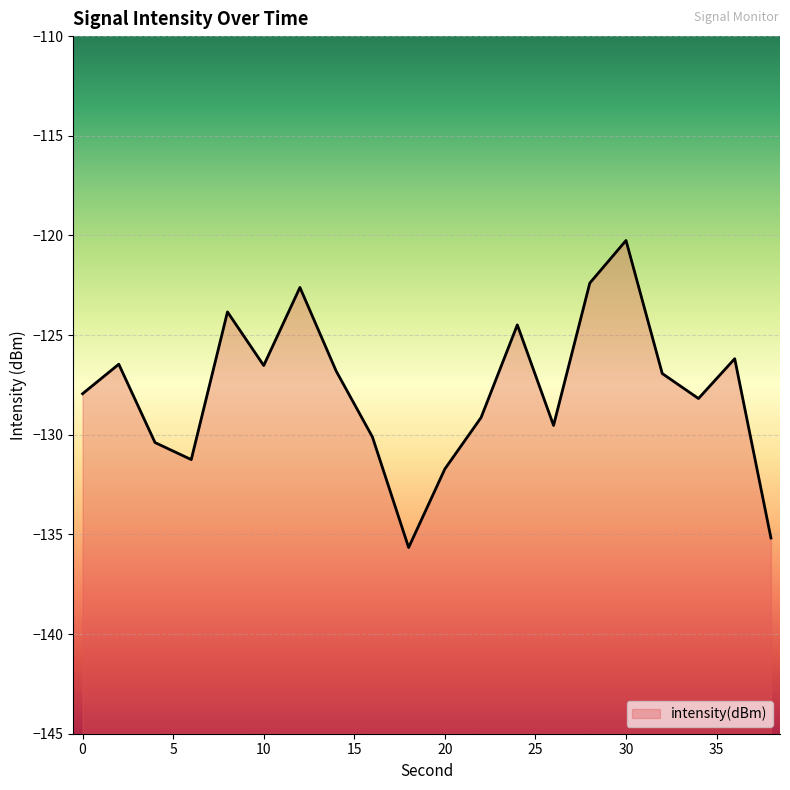

What is the difference between the maximum and minimum values?

15.4